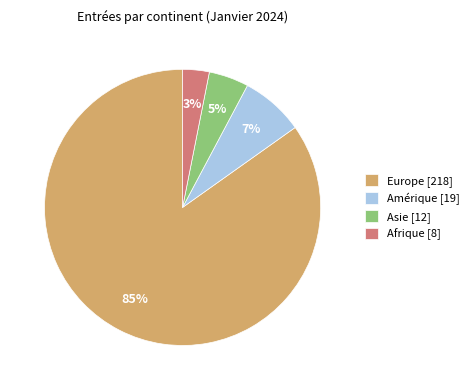

The Asie [12] slice represents 5% of the pie. True or false?

True